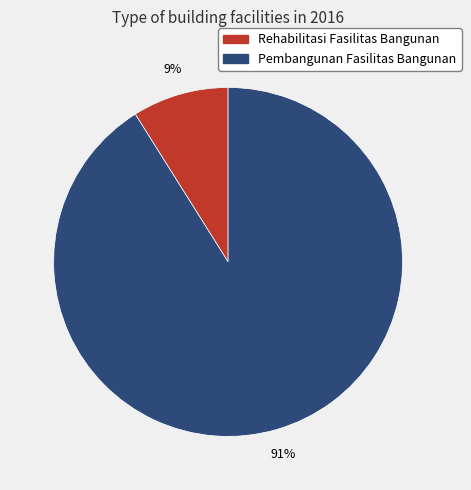

What is the largest slice in the pie chart?

Pembangunan Fasilitas Bangunan